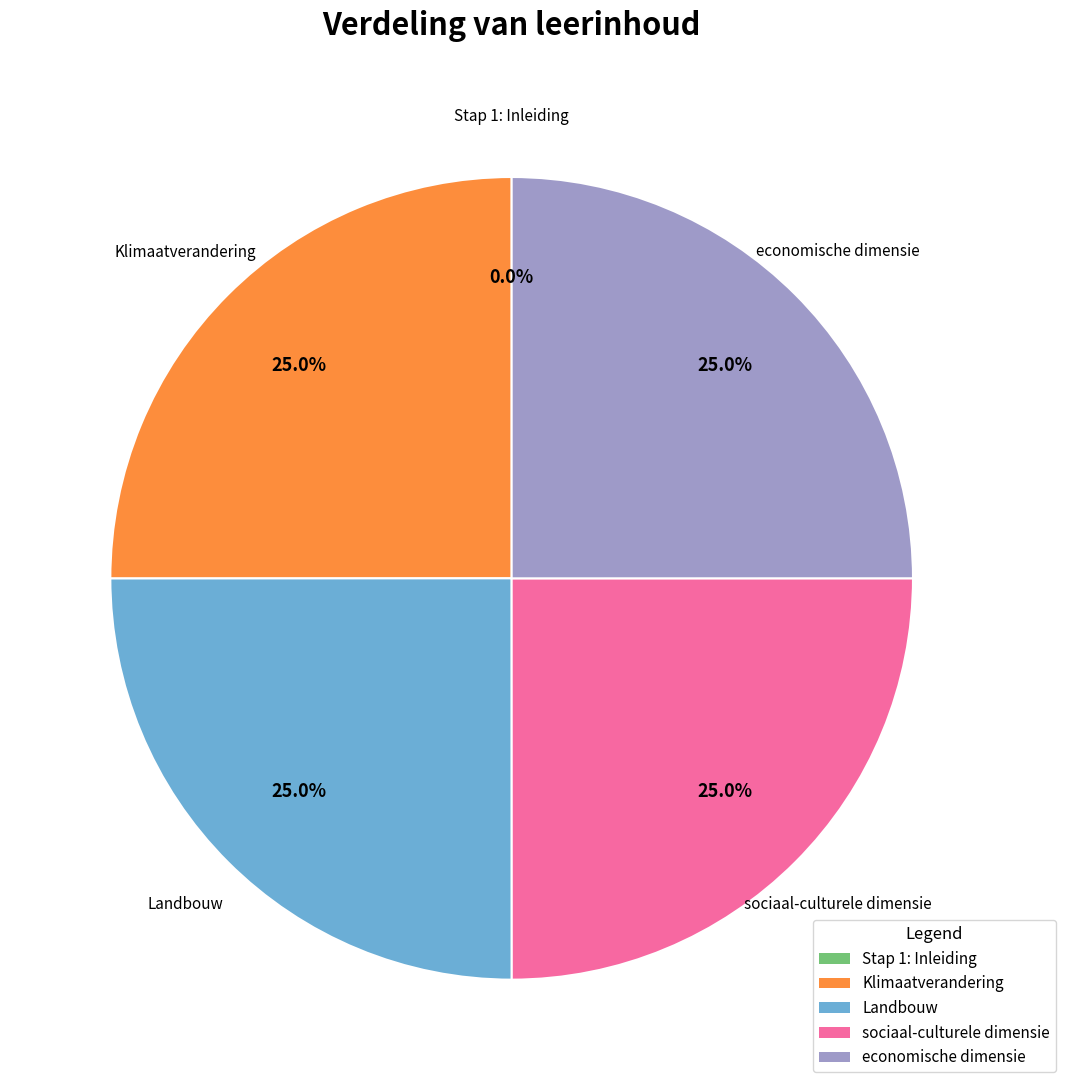

What portion of the pie excludes Klimaatverandering?

75.0%